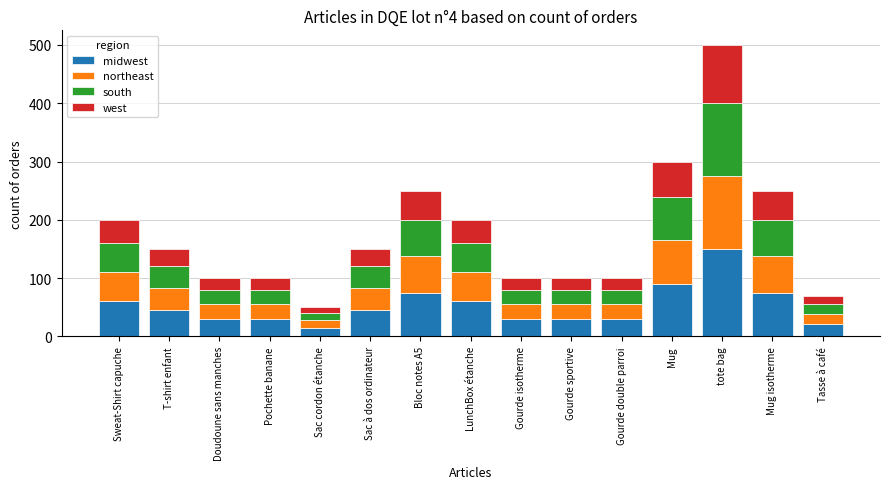

At which category is the sum across all series the highest?

tote bag